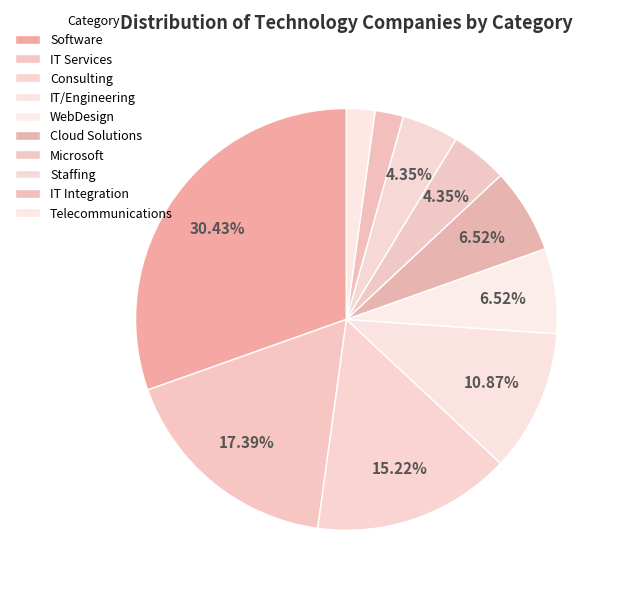

Is IT Integration the majority of the pie?

No